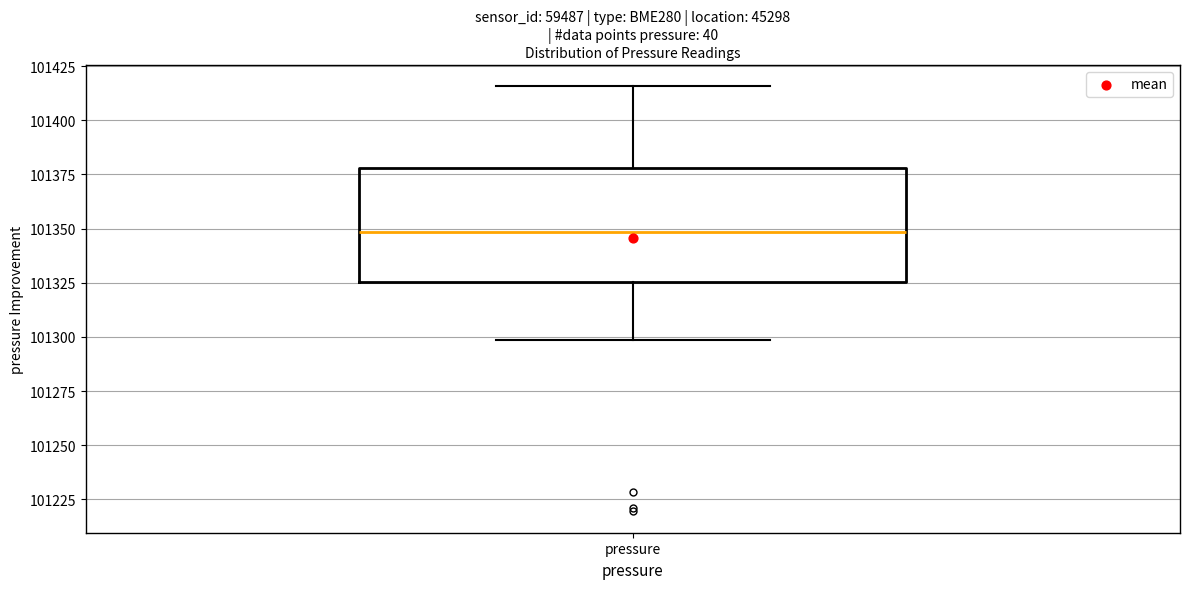

Where does the lower whisker of the box for pressure end on the y-axis? The values are not printed on the chart, so give them approximately, as read against the axis.

101300